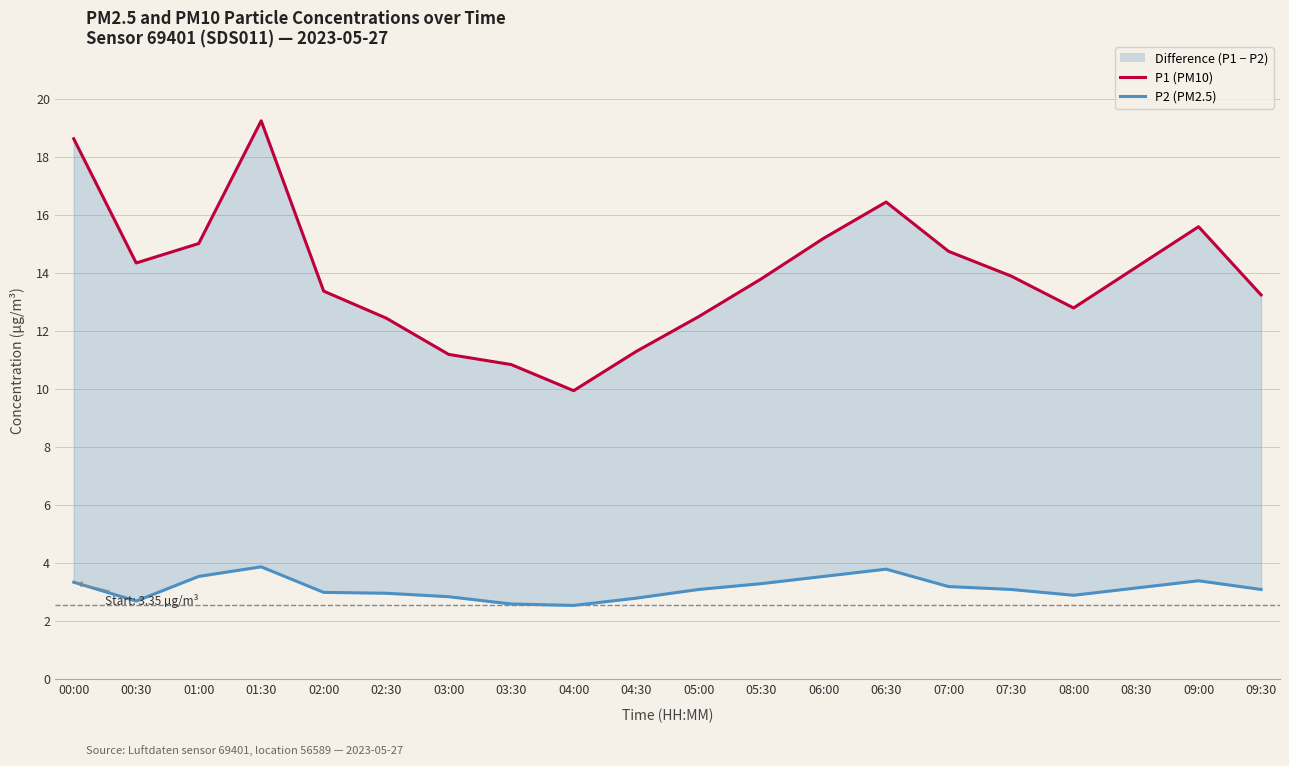

What is the minimum value for P2 (PM2.5)?

2.5